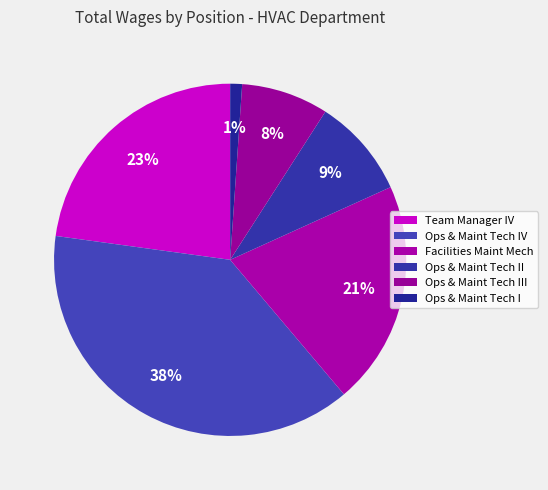

Count the number of slices in the pie.

6